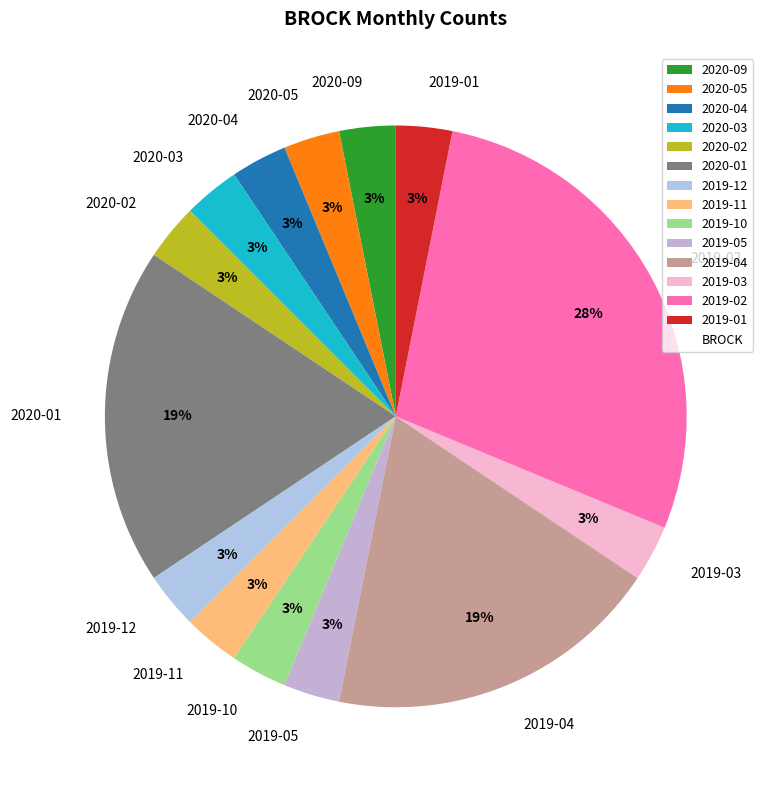

How many segments does this pie chart have?

14